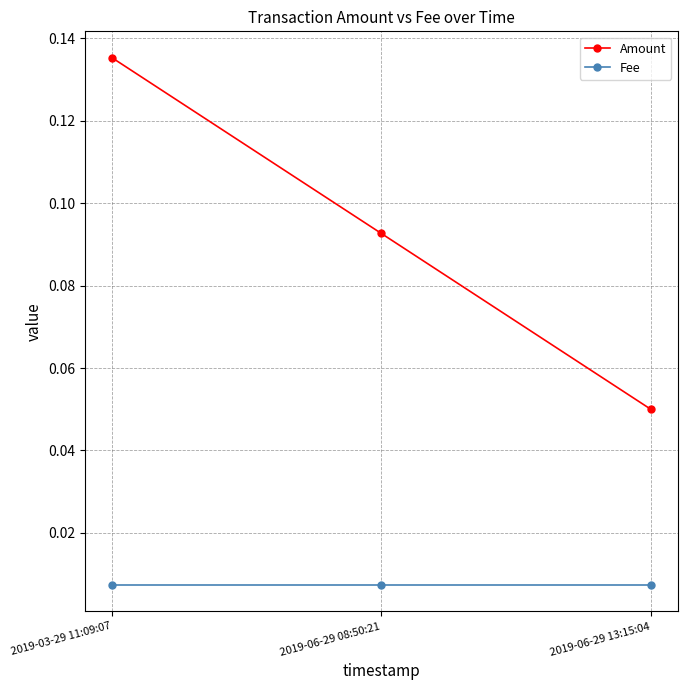

Does the chart have visible grid lines?

Yes